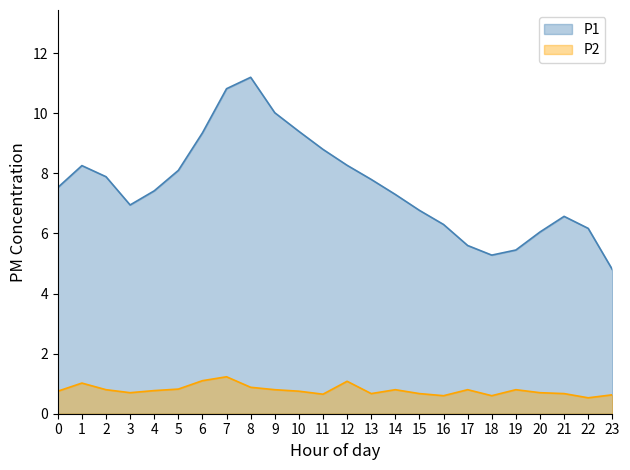

How many interior local valleys does the P2 series have?

6